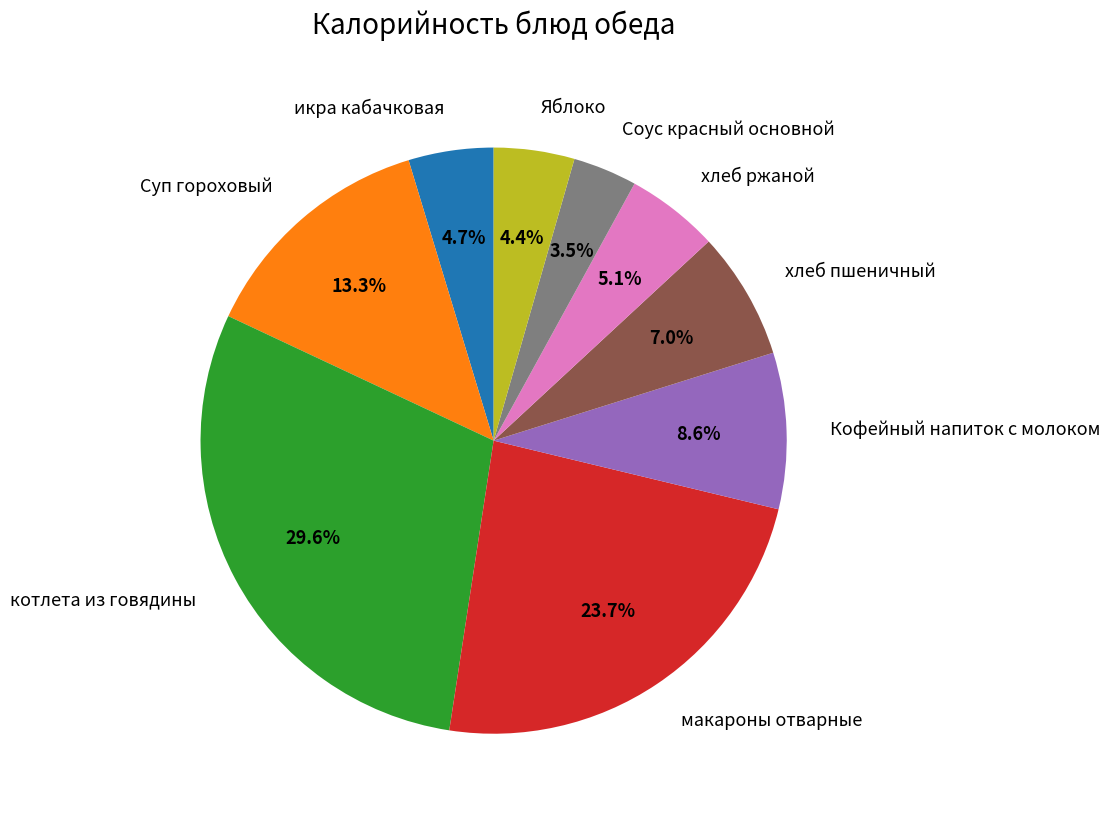

To the nearest percent, what is the average slice percentage?

11%